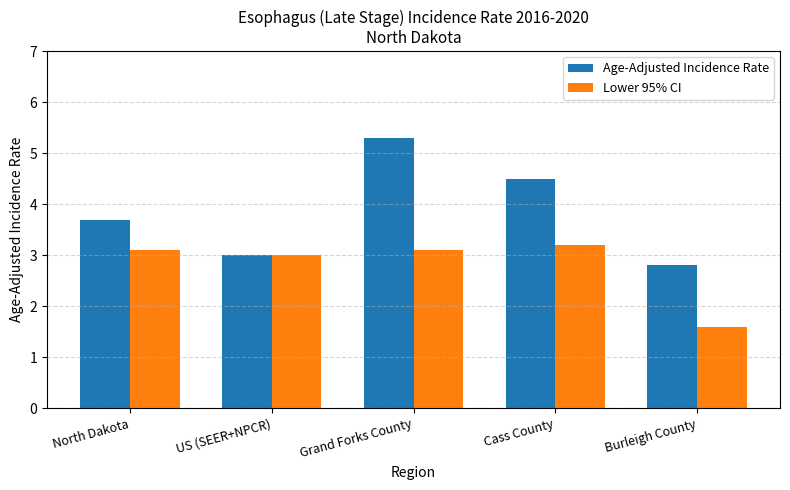

Rank the series by their maximum value, from lowest to highest.

Lower 95% CI, Age-Adjusted Incidence Rate